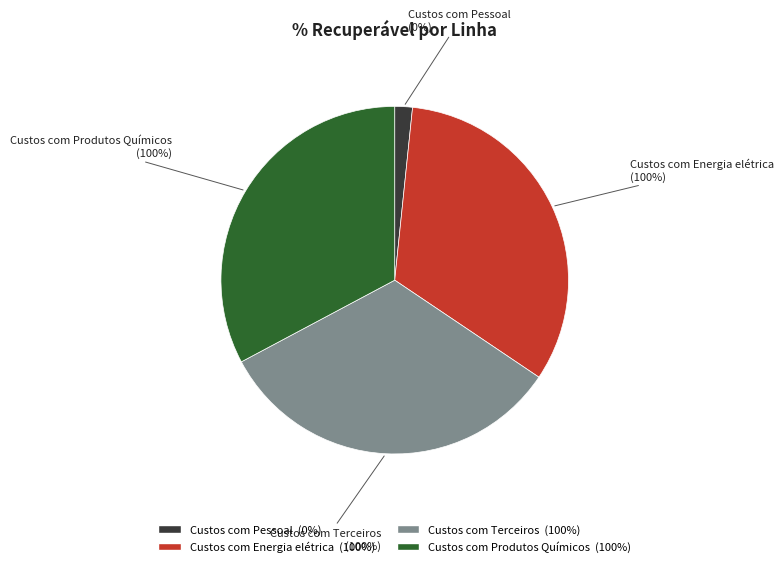

Is Custos com Produtos Químicos the majority of the pie?

No